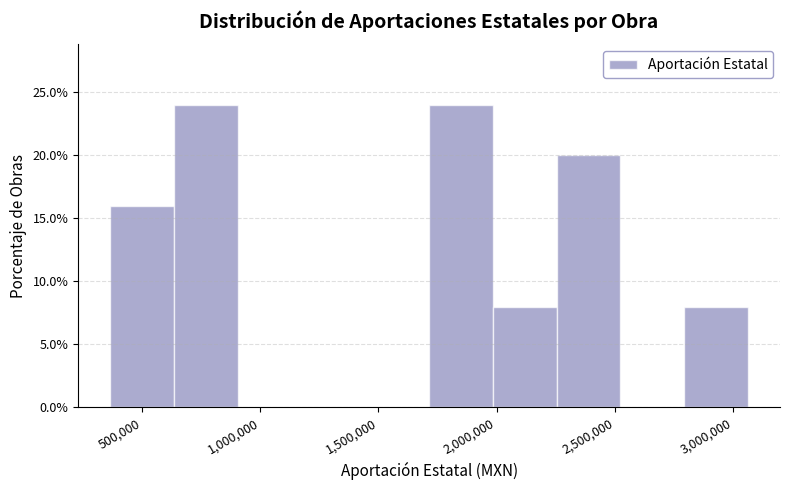

What is the height of the bar covering 650000 to 900000 on the x-axis? Neither the bar edges nor the heights are printed on the chart, so give them approximately, as read against the axes.

24